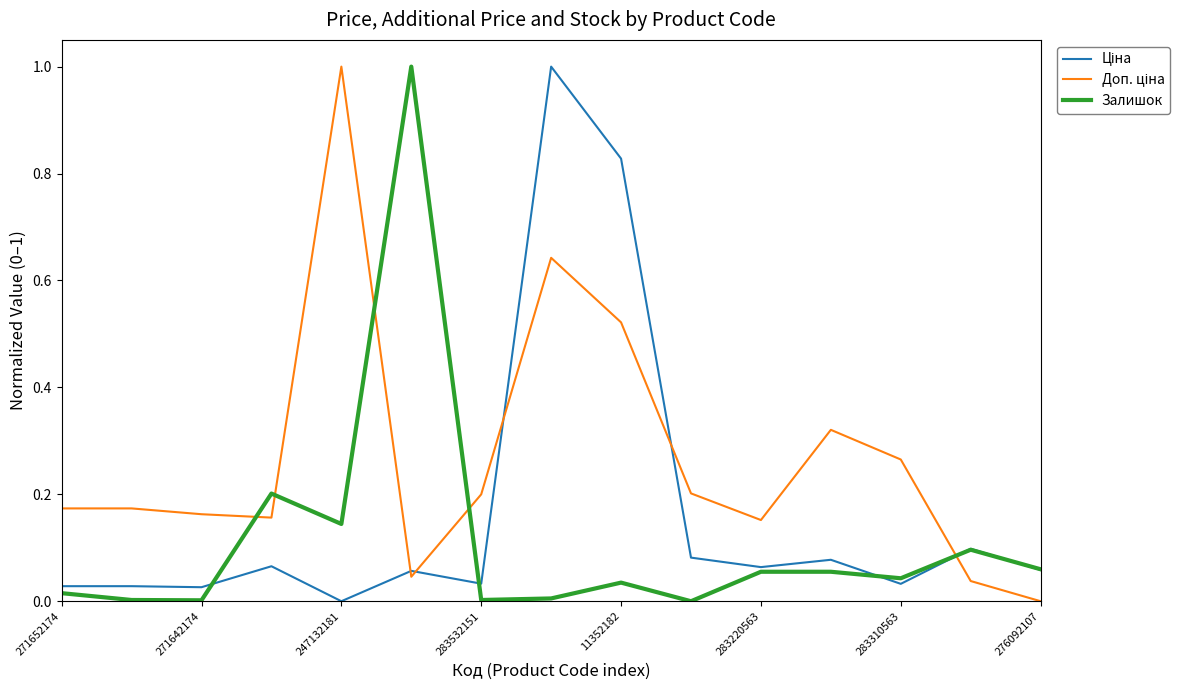

What is the difference between the maximum and minimum values in the Доп. ціна series?

1.0